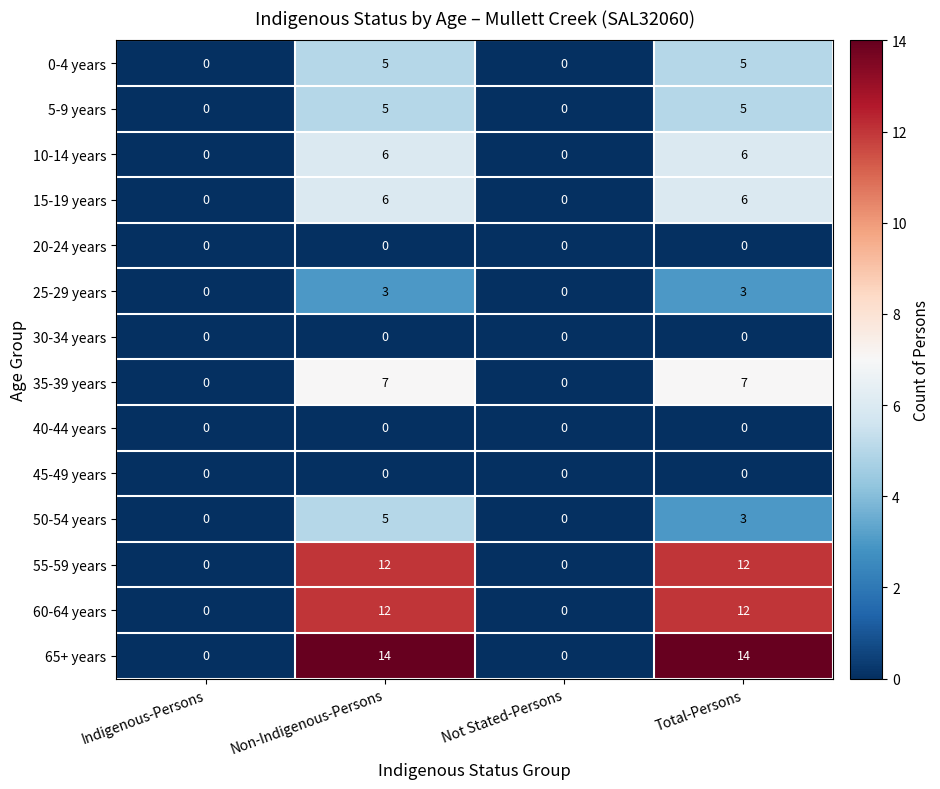

Which series has the widest spread of values?

65+ years